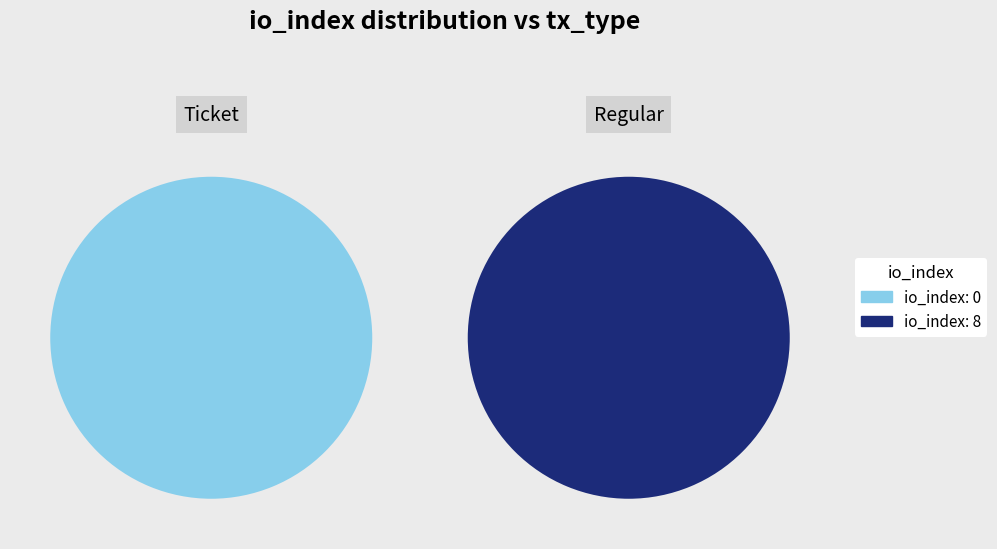

How many slices are in this pie chart?

2